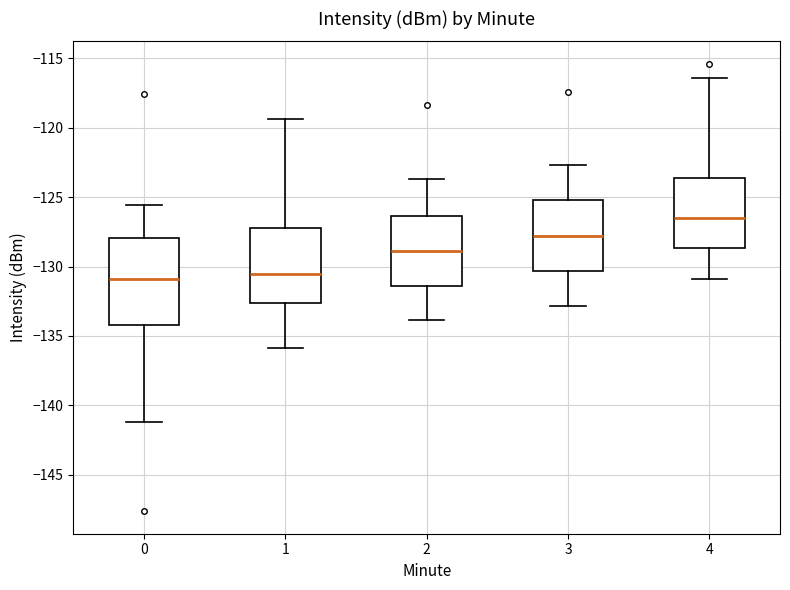

Reading left to right, transcribe this box plot: for each box, give where its median line is, the range the box spans, and where its two whiskers end, as read against the y-axis. The values are not printed on the chart, so give them approximately, as read against the axis.

0: median -131.0, box -134.0 to -128.0, whiskers -141.0 to -125.5
1: median -130.5, box -132.5 to -127.5, whiskers -136.0 to -119.5
2: median -129.0, box -131.5 to -126.5, whiskers -134.0 to -123.5
3: median -128.0, box -130.5 to -125.0, whiskers -133.0 to -122.5
4: median -126.5, box -128.5 to -123.5, whiskers -131.0 to -116.5